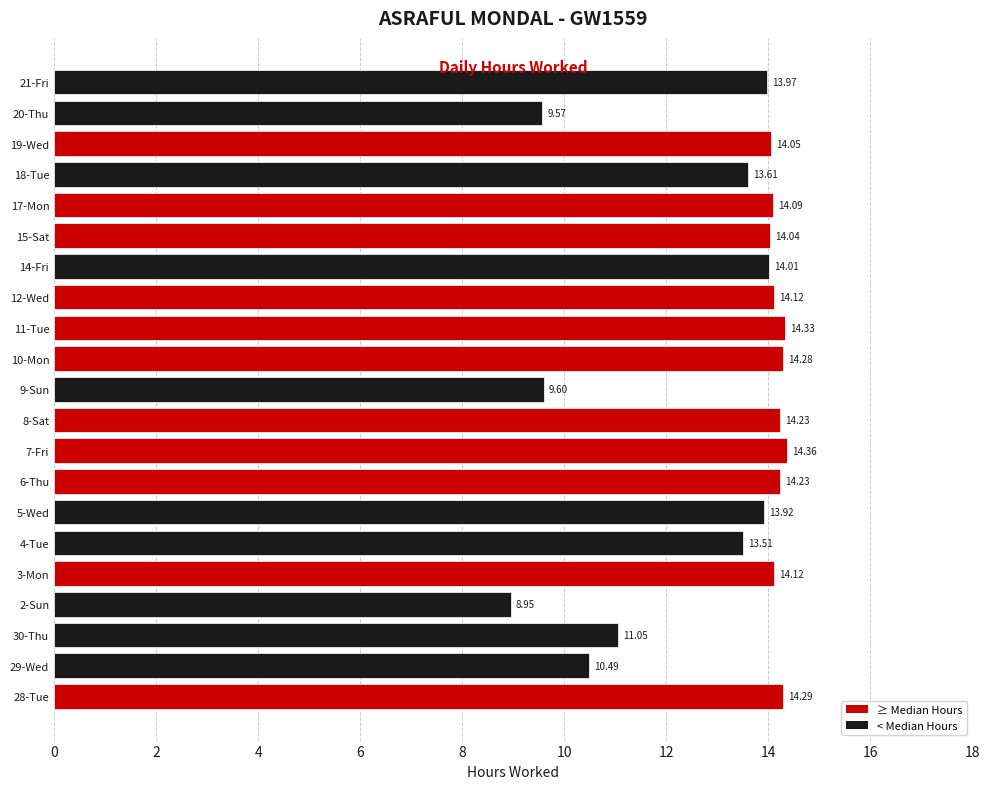

What is the change in value from 2-Sun to 19-Wed?

+5.1